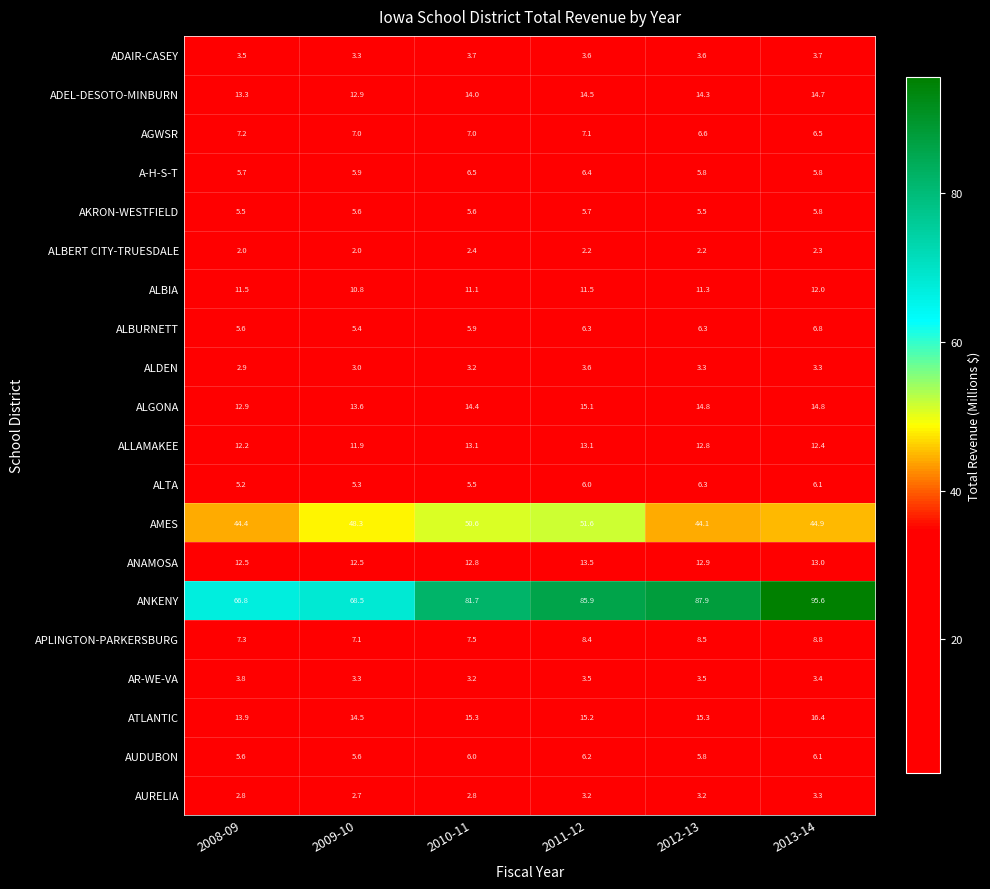

How many categories are shown in the chart?

6